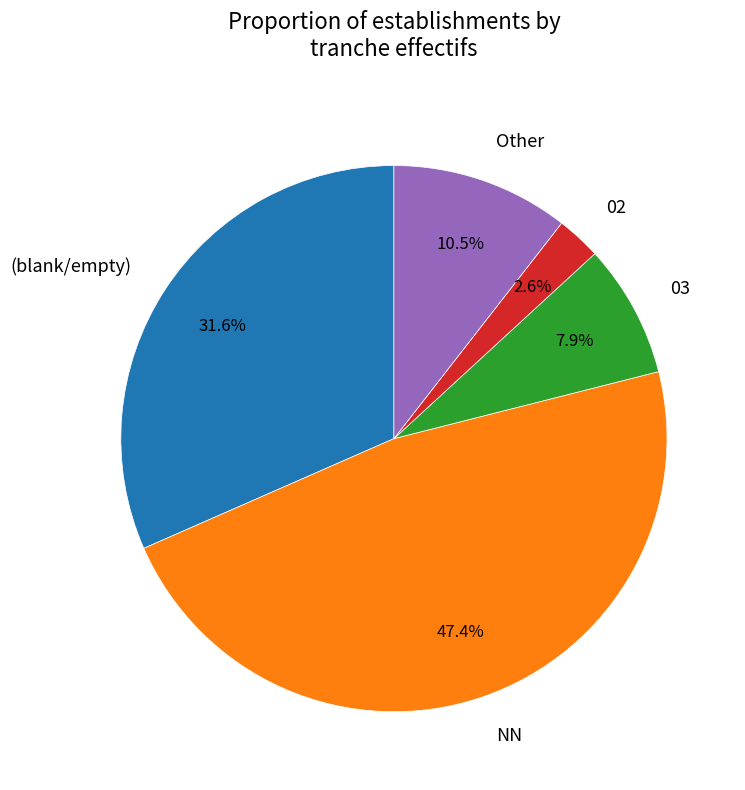

What is the total percentage of NN and Other?

57.9%